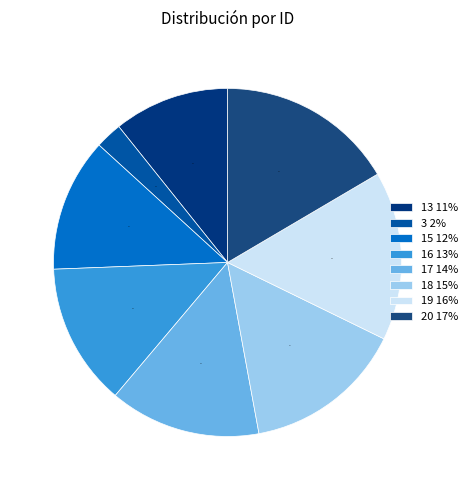

The 15 slice represents 12% of the pie. True or false?

True